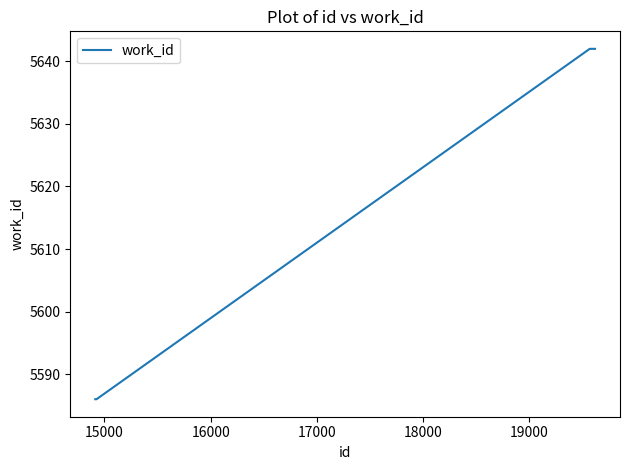

True or false: there are more than 2 points higher than both neighbors.

False